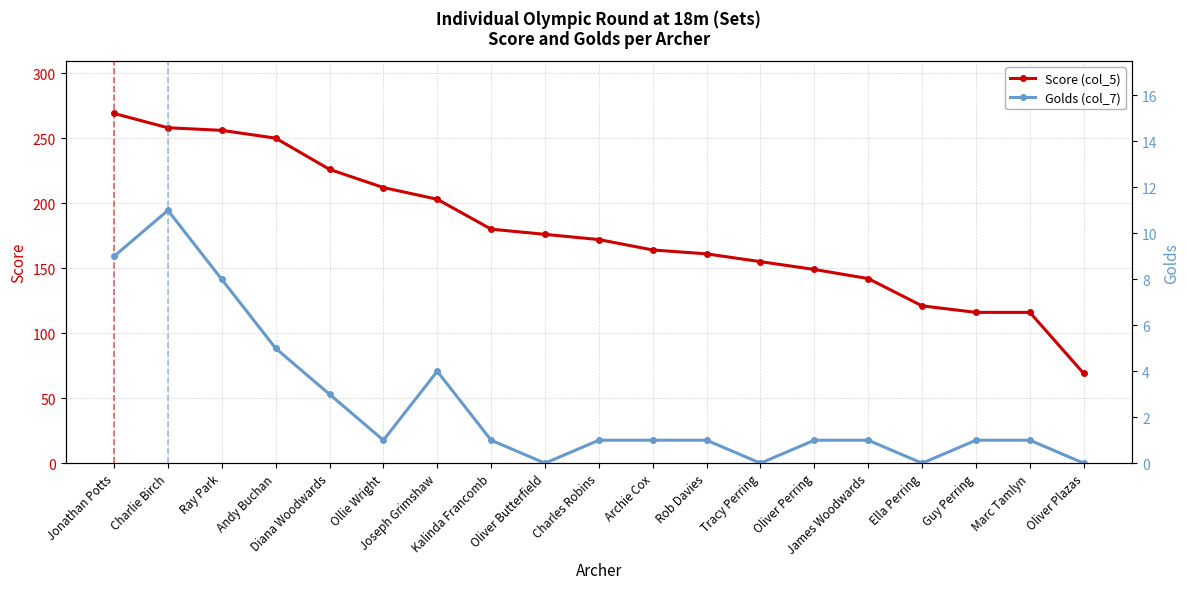

Which series has the largest range (max minus min)?

Score (col_5)